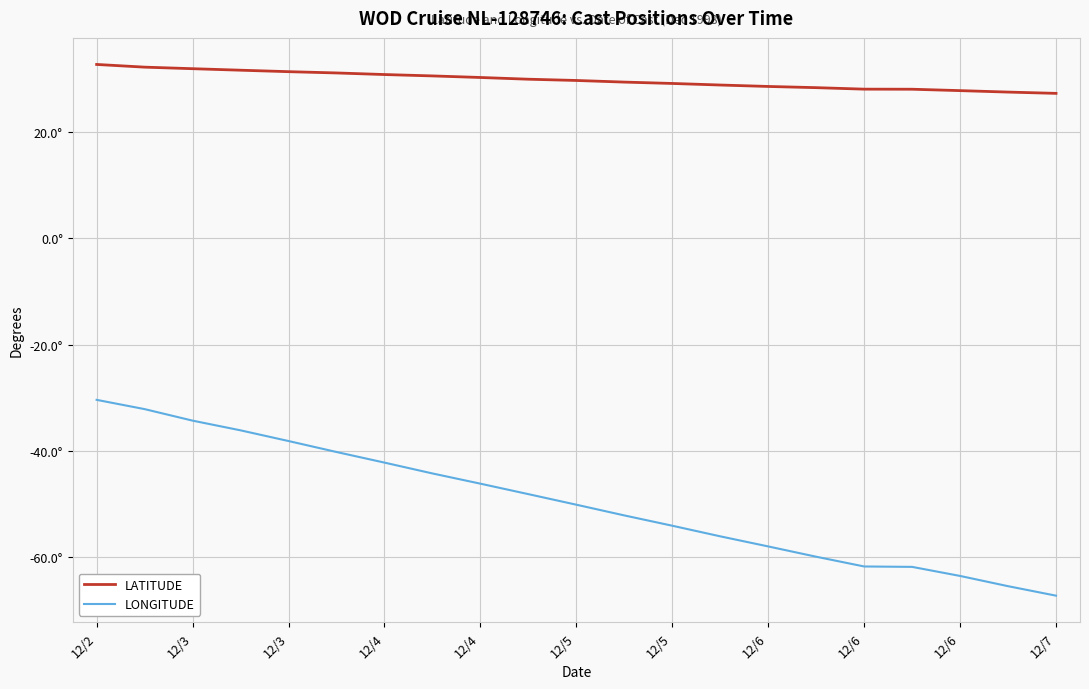

What are all the series names shown in the legend?

LATITUDE, LONGITUDE